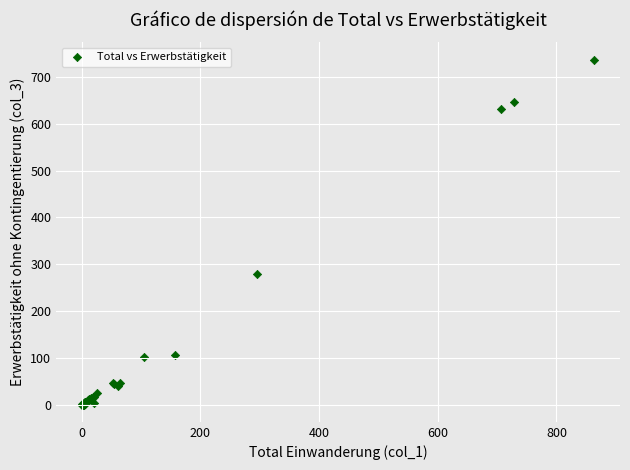

What Y value in the scatter plot is closest to 368?

280